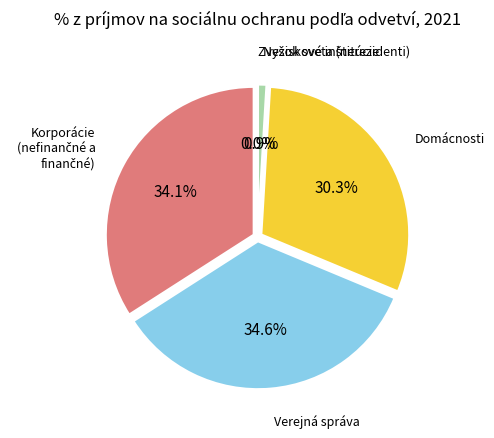

What percentage is the Verejná správa slice, to the nearest percent?

35%